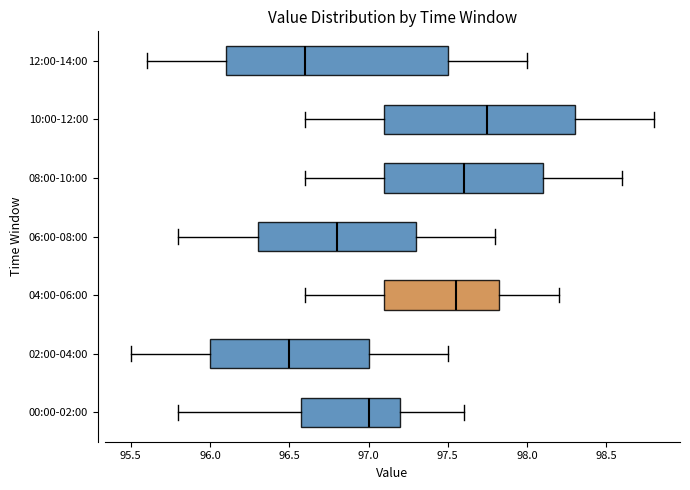

Which box's median line is the furthest to the right?

10:00-12:00